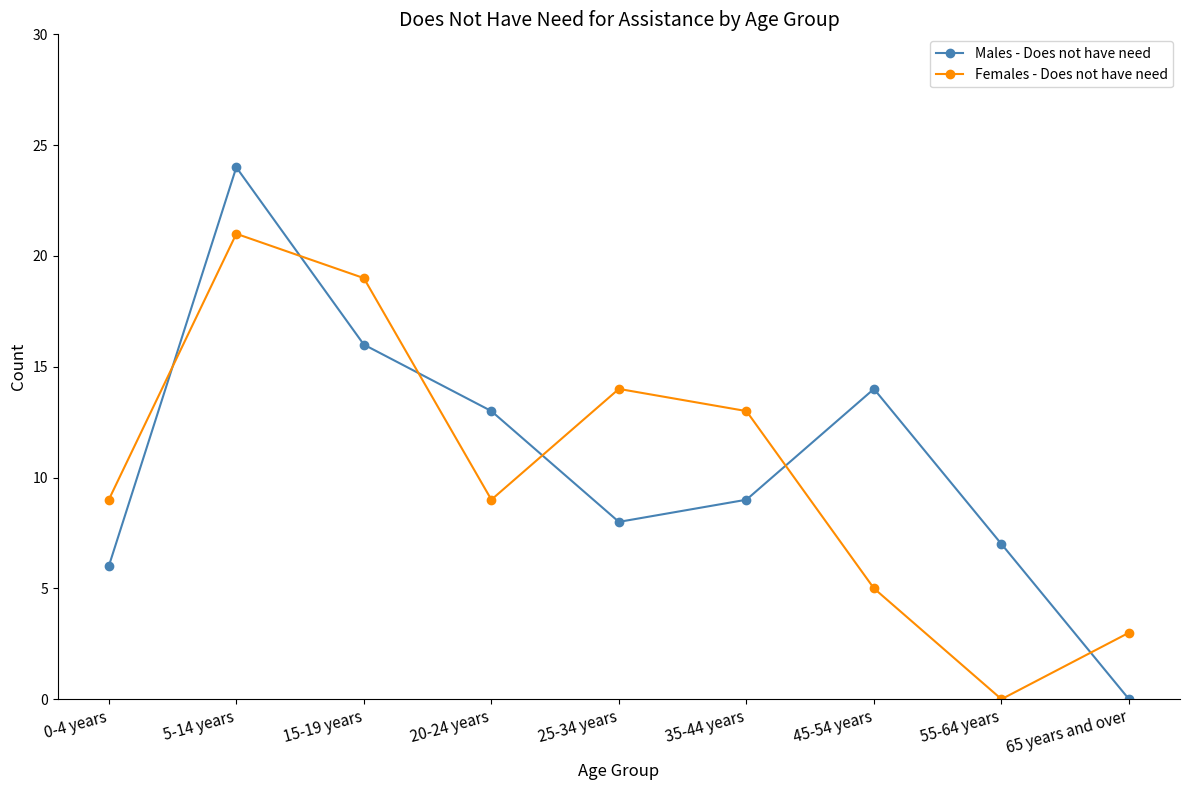

True or false: Females - Does not have need has a value of 5 at 15-19 years.

False